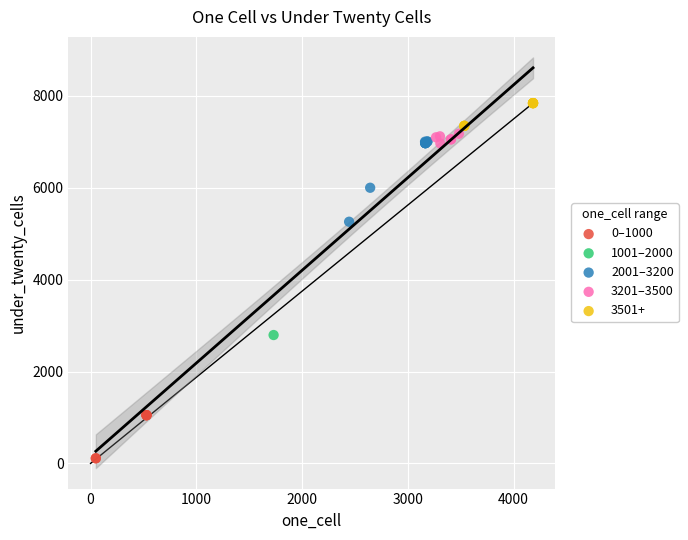

What are all the series names shown in the legend?

0–1000, 1001–2000, 2001–3200, 3201–3500, 3501+